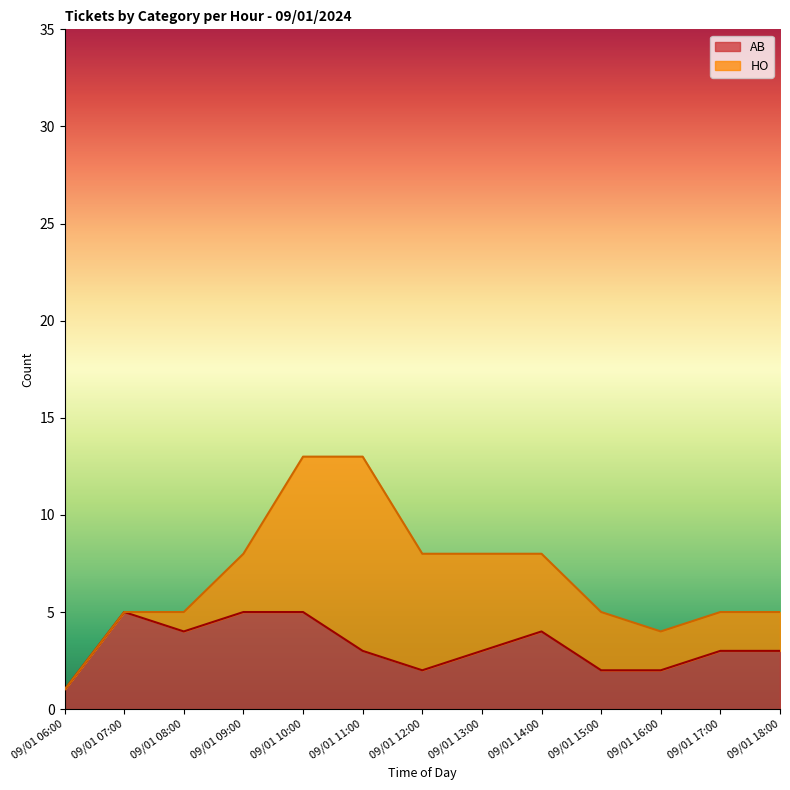

How many lines are shown in the chart?

2